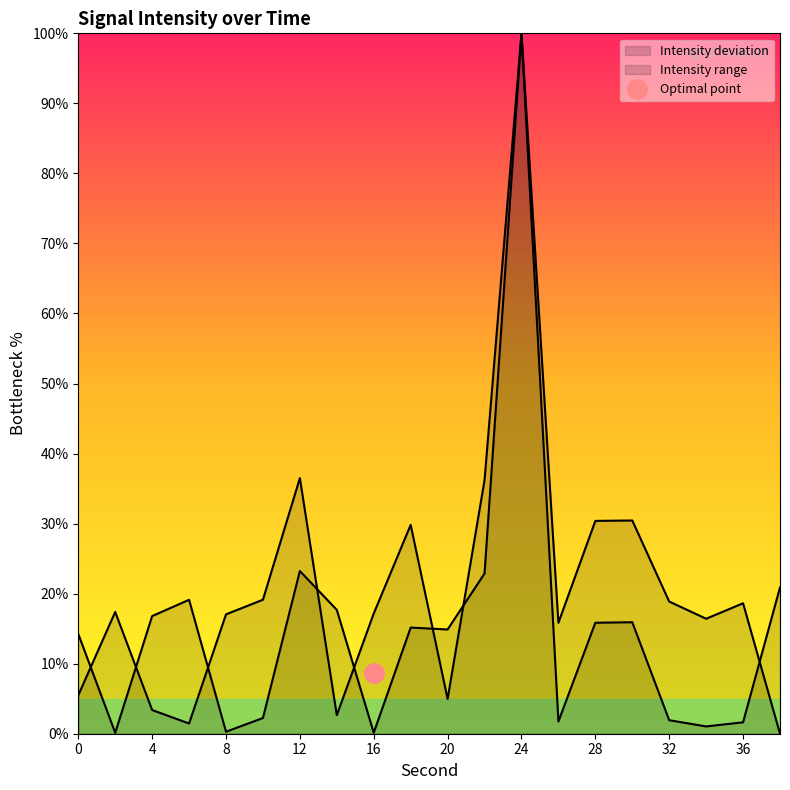

What is the change in value from 6 to 14?

+1.2